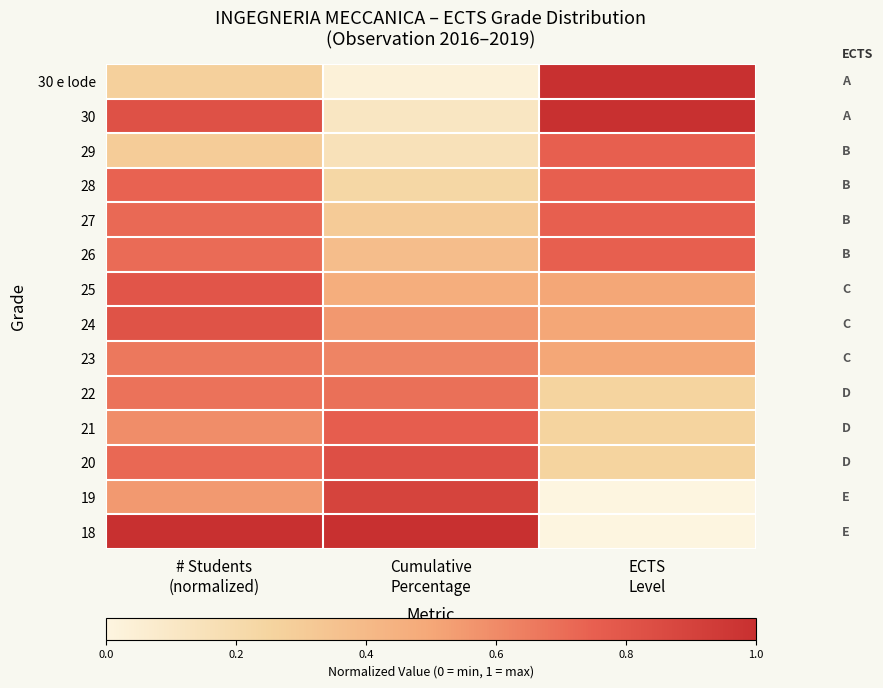

What is the total value across all series at ECTS
Level?

7.2